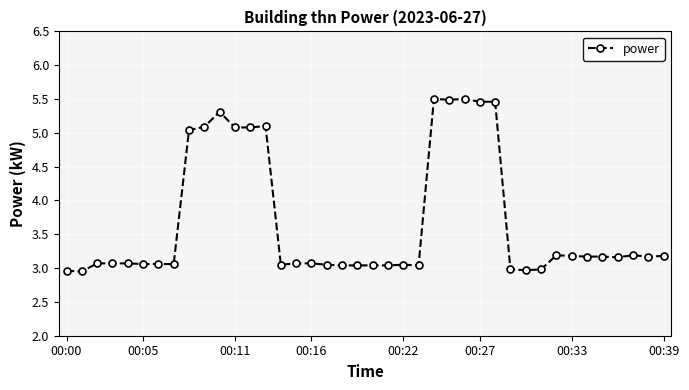

What is the maximum value shown in the chart?

5.5